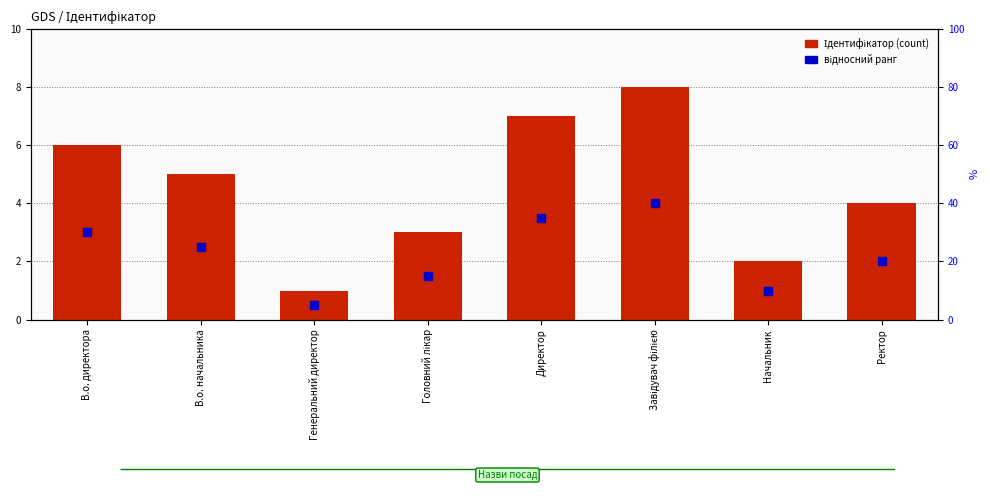

Which series reaches the maximum Y coordinate?

Ідентифікатор (count)